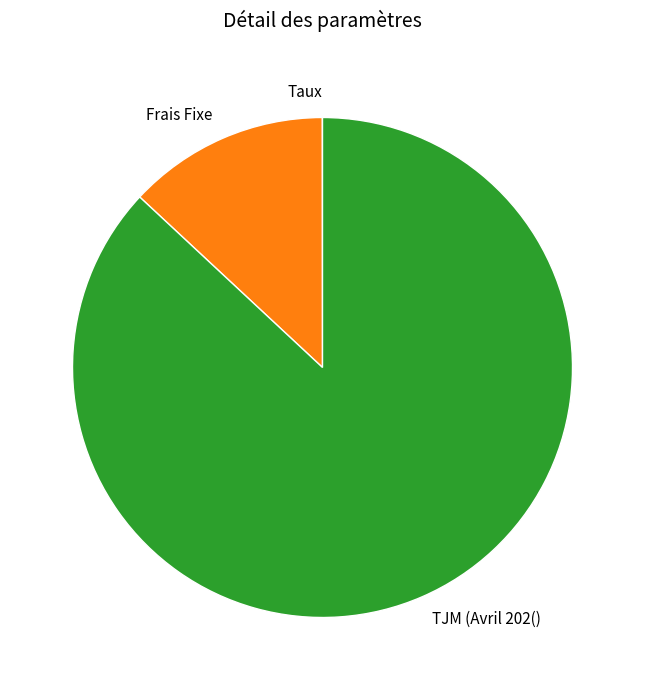

Which slice represents more than half of the pie?

TJM (Avril 202()